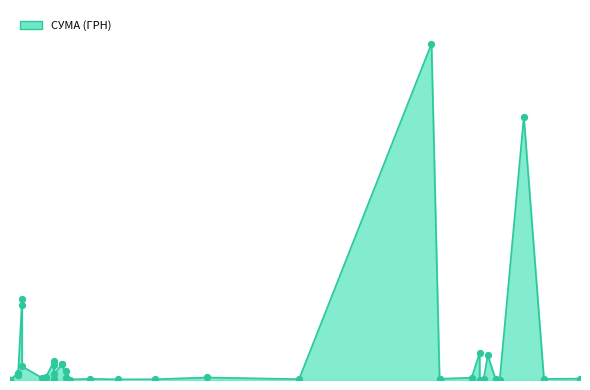

Between 12.04.2016 and 31.03.2016, which is larger?

31.03.2016